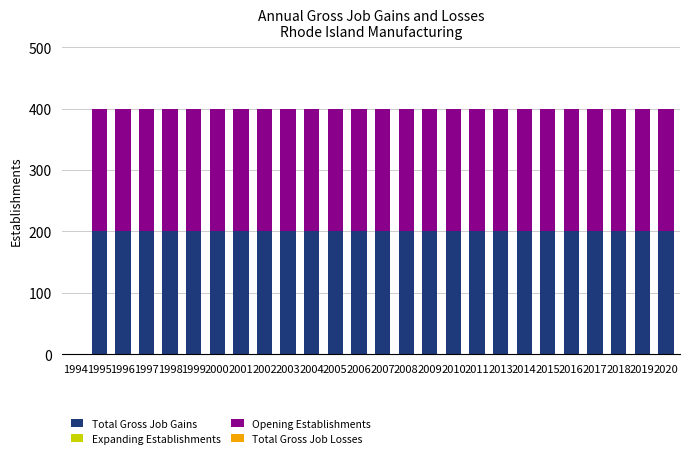

What is the maximum value for Total Gross Job Gains?

200